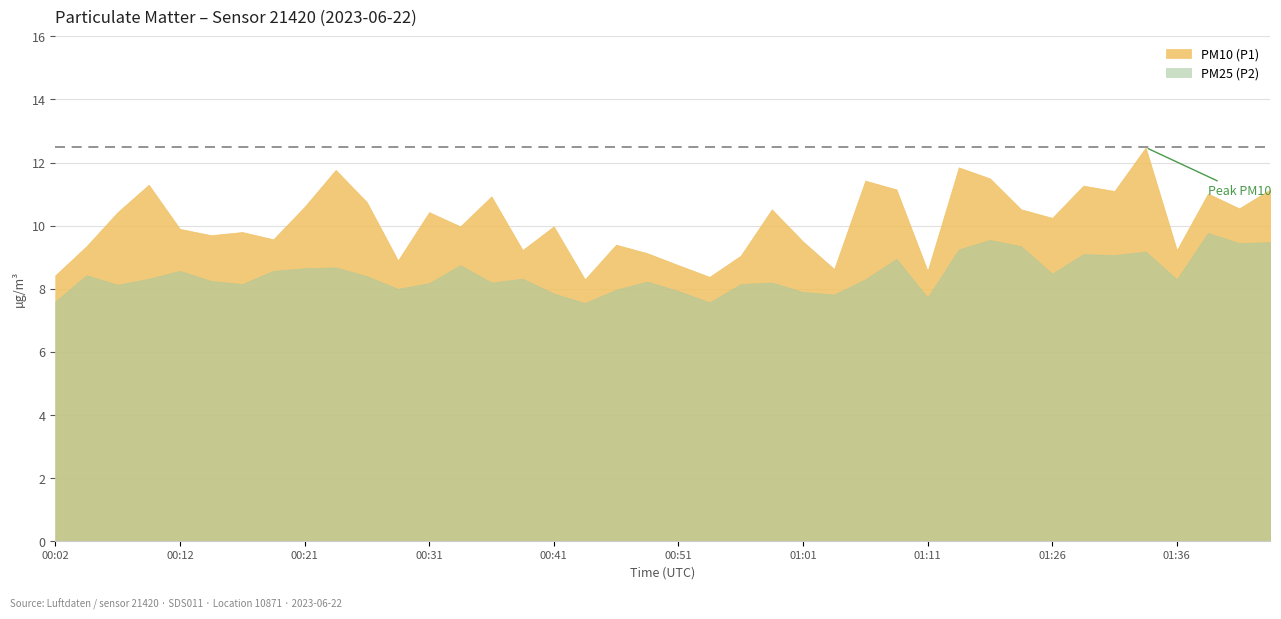

What is the smallest value displayed?

7.5